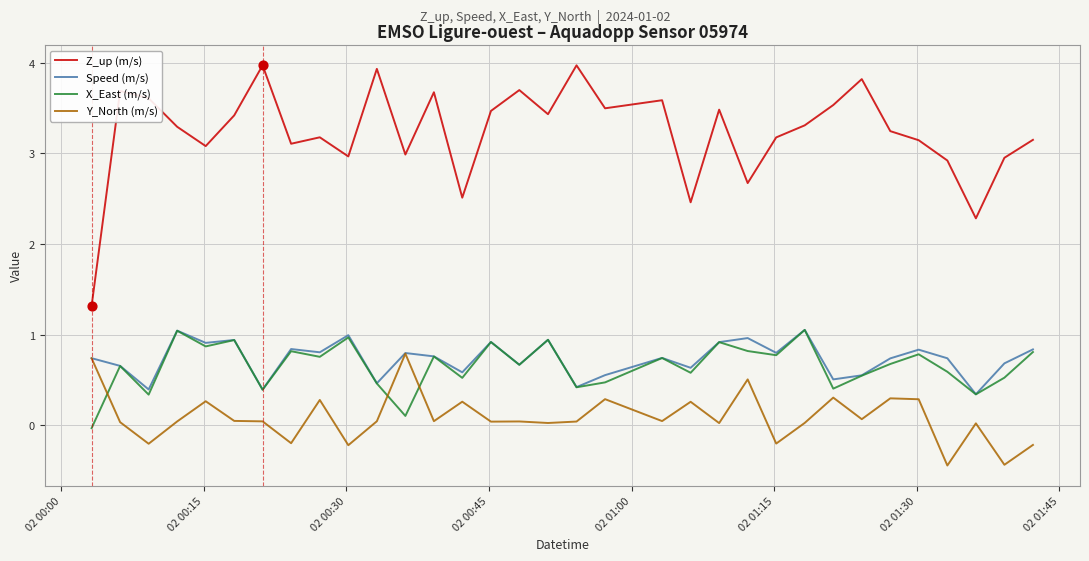

True or false: X_East (m/s) and Z_up (m/s) intersect in this chart.

False